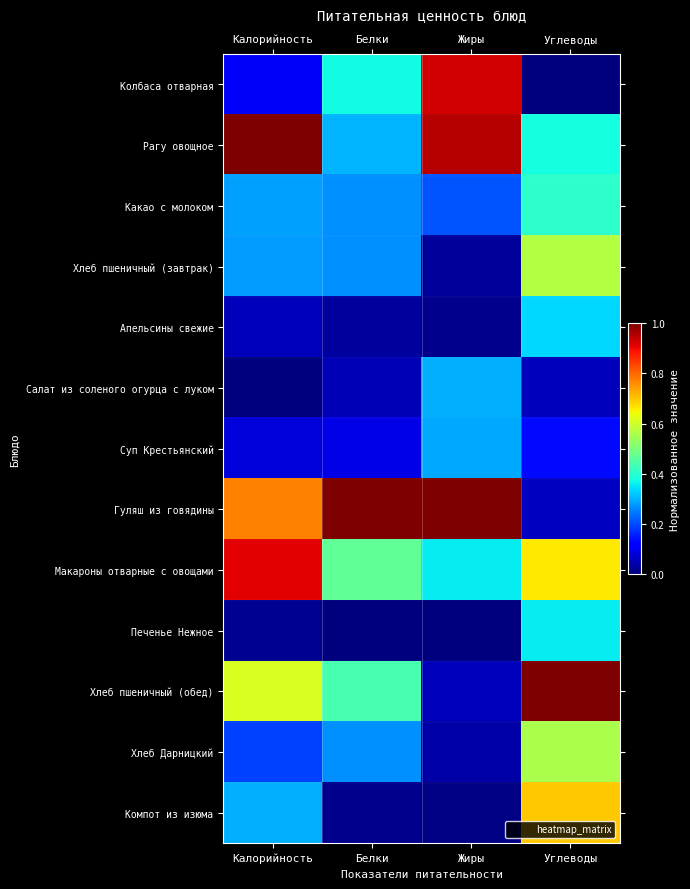

Reading left to right, list all the values displayed in this chart.

Колбаса отварная: Калорийность=0.1	Белки=0.4	Жиры=0.9	Углеводы=0.0
Рагу овощное: Калорийность=1.0	Белки=0.3	Жиры=1.0	Углеводы=0.4
Какао с молоком: Калорийность=0.3	Белки=0.3	Жиры=0.2	Углеводы=0.4
Хлеб пшеничный (завтрак): Калорийность=0.3	Белки=0.3	Жиры=0.0	Углеводы=0.6
Апельсины свежие: Калорийность=0.1	Белки=0.0	Жиры=0.0	Углеводы=0.3
Салат из соленого огурца с луком: Калорийность=0.0	Белки=0.0	Жиры=0.3	Углеводы=0.1
Суп Крестьянский: Калорийность=0.1	Белки=0.1	Жиры=0.3	Углеводы=0.1
Гуляш из говядины: Калорийность=0.8	Белки=1.0	Жиры=1.0	Углеводы=0.1
Макароны отварные с овощами: Калорийность=0.9	Белки=0.5	Жиры=0.4	Углеводы=0.7
Печенье Нежное: Калорийность=0.0	Белки=0.0	Жиры=0.0	Углеводы=0.4
Хлеб пшеничный (обед): Калорийность=0.6	Белки=0.4	Жиры=0.1	Углеводы=1.0
Хлеб Дарницкий: Калорийность=0.2	Белки=0.3	Жиры=0.0	Углеводы=0.6
Компот из изюма: Калорийность=0.3	Белки=0.0	Жиры=0.0	Углеводы=0.7